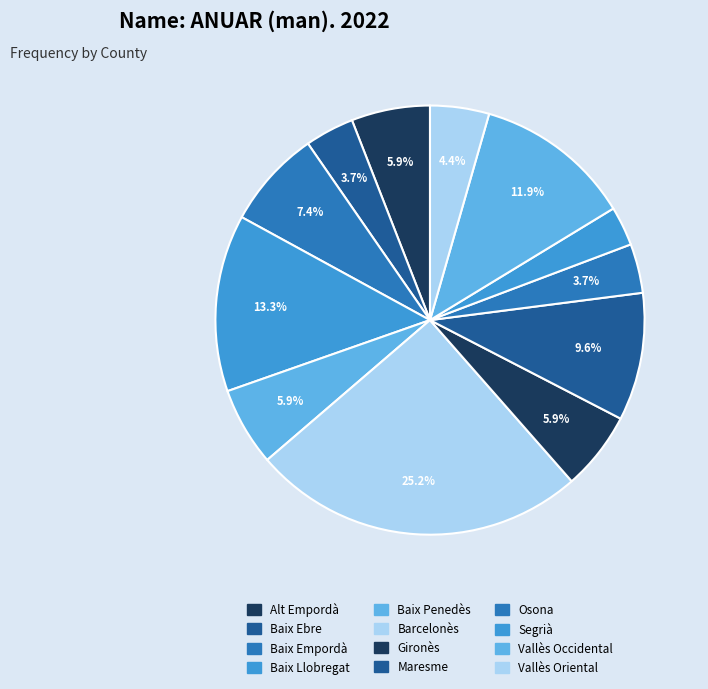

What is the smallest slice in the pie chart?

Segrià